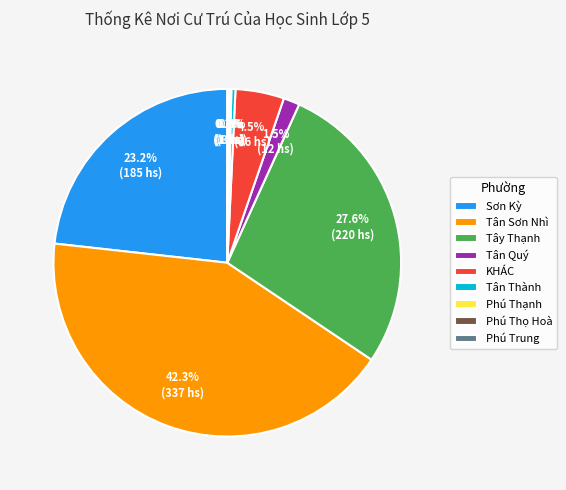

To the nearest percent, what percentage of the pie is Sơn Kỳ?

23%